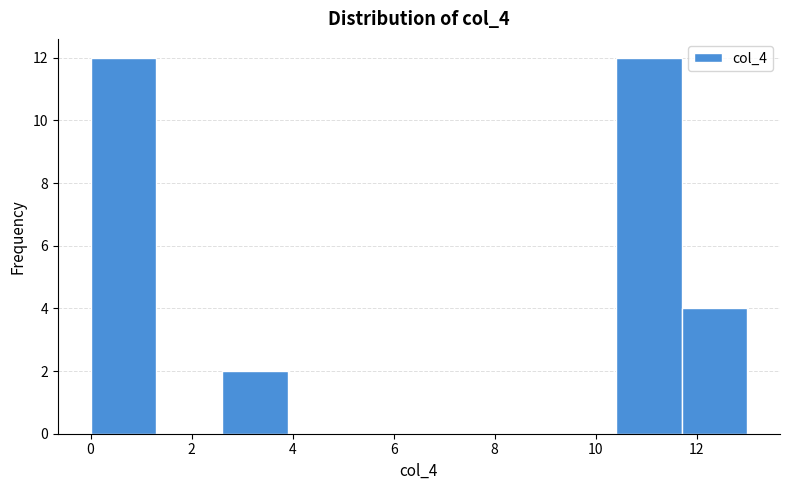

Reading left to right, list every bar in this chart as the range it spans on the x-axis followed by its height. Neither the bar edges nor the heights are printed on the chart, so give them approximately, as read against the axes.

0.0 to 1.3: 12
1.3 to 2.6: 0
2.6 to 3.9: 2
3.9 to 5.2: 0
5.2 to 6.5: 0
6.5 to 7.8: 0
7.8 to 9.1: 0
9.1 to 10.4: 0
10.4 to 11.7: 12
11.7 to 13.0: 4